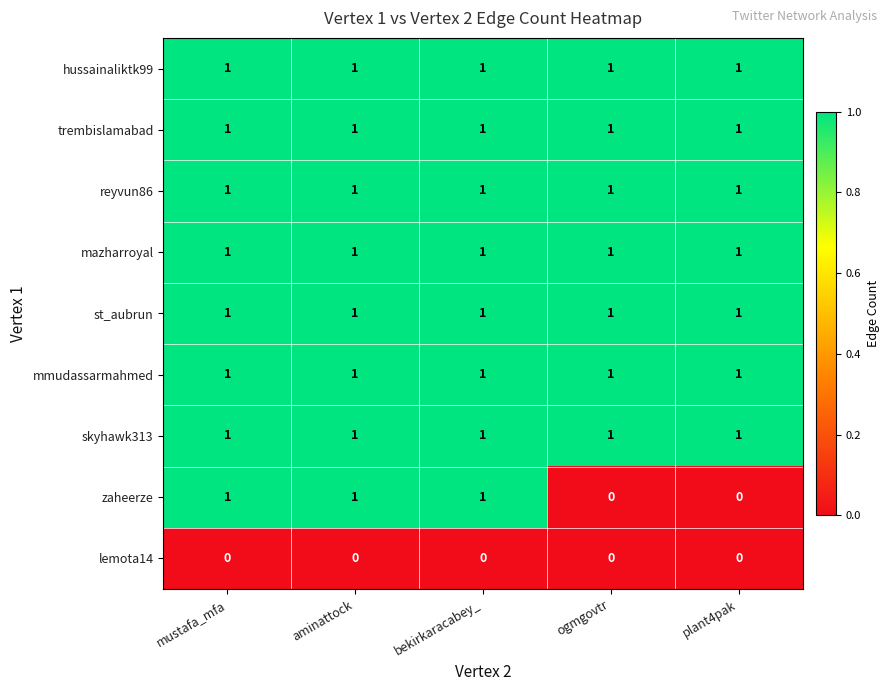

What is the difference between the highest and lowest values at aminattock?

1